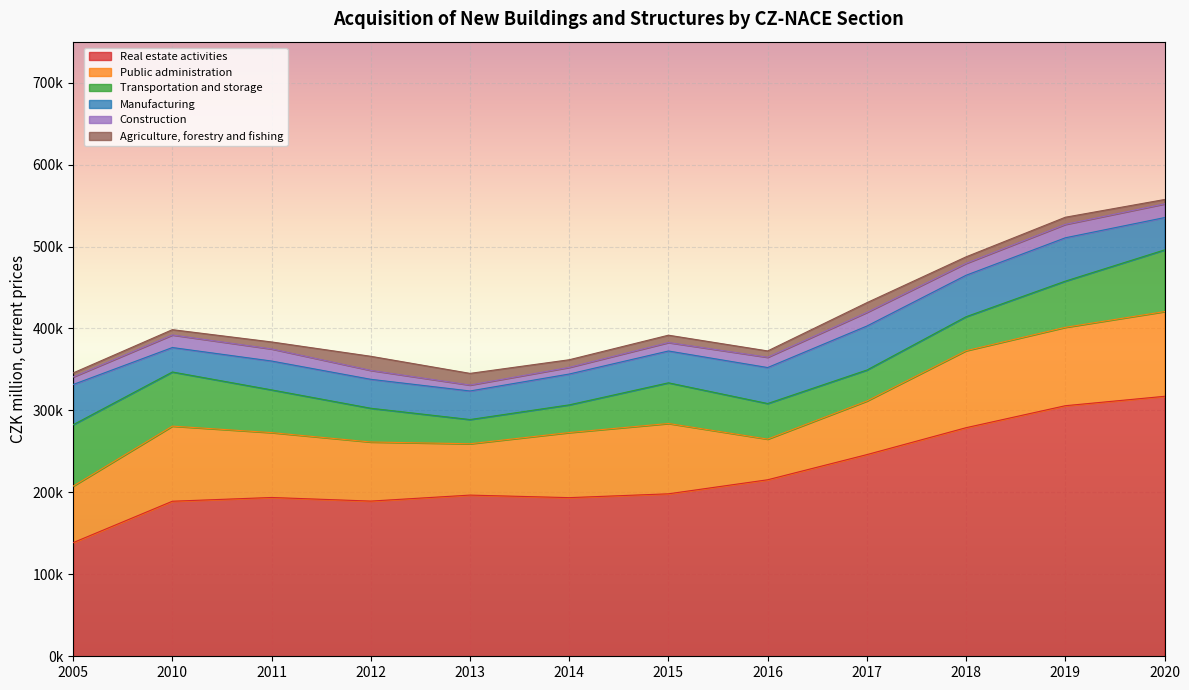

What is the smallest value displayed?

4939